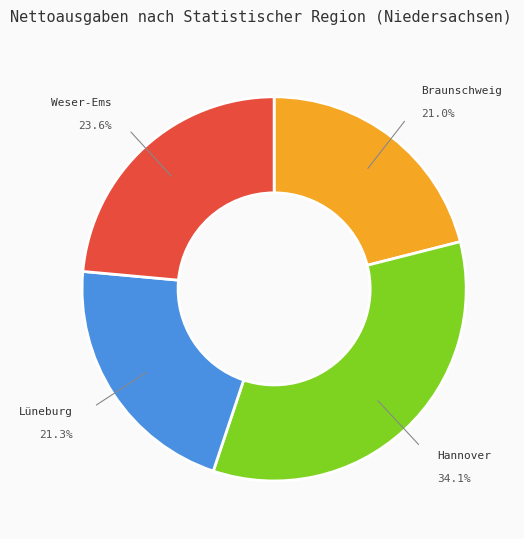

To the nearest percent, what is the average slice percentage?

25%